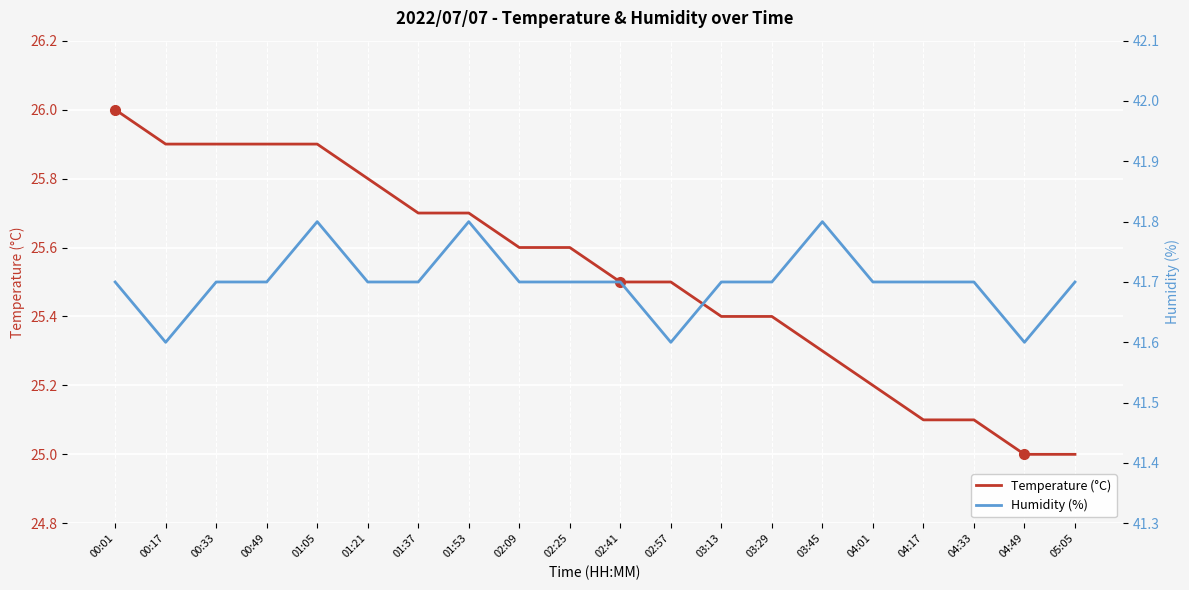

What is the sum of the Temperature (°C) values at 00:49 and 03:29?

51.3